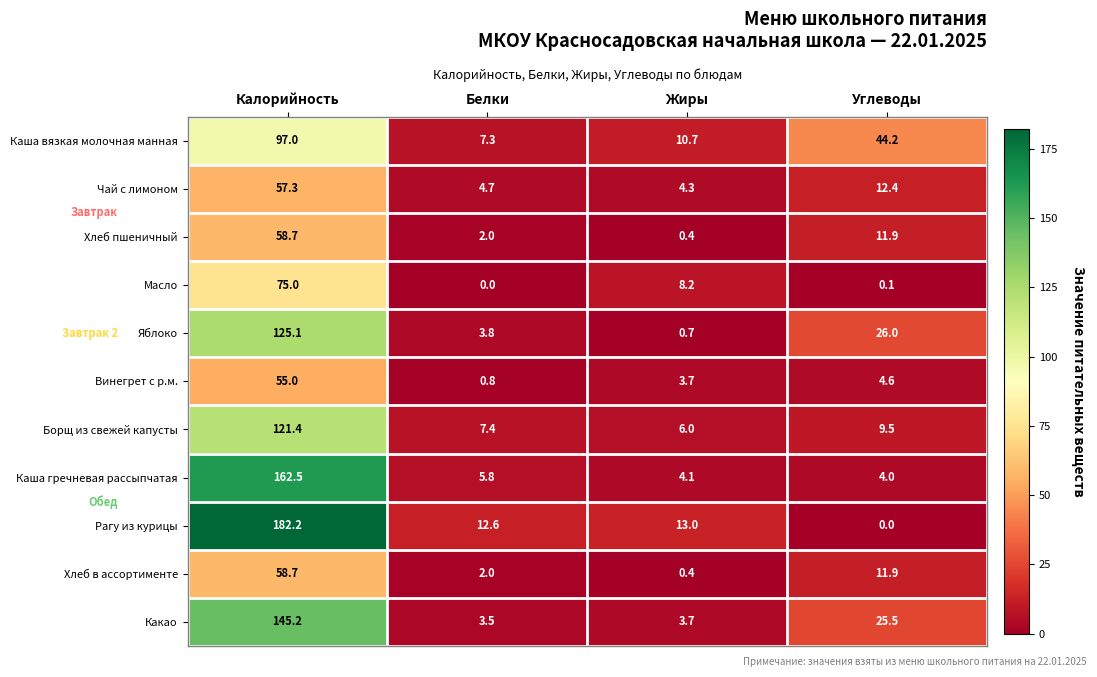

What is the difference between the maximum and minimum values in the Хлеб в ассортименте series?

58.3